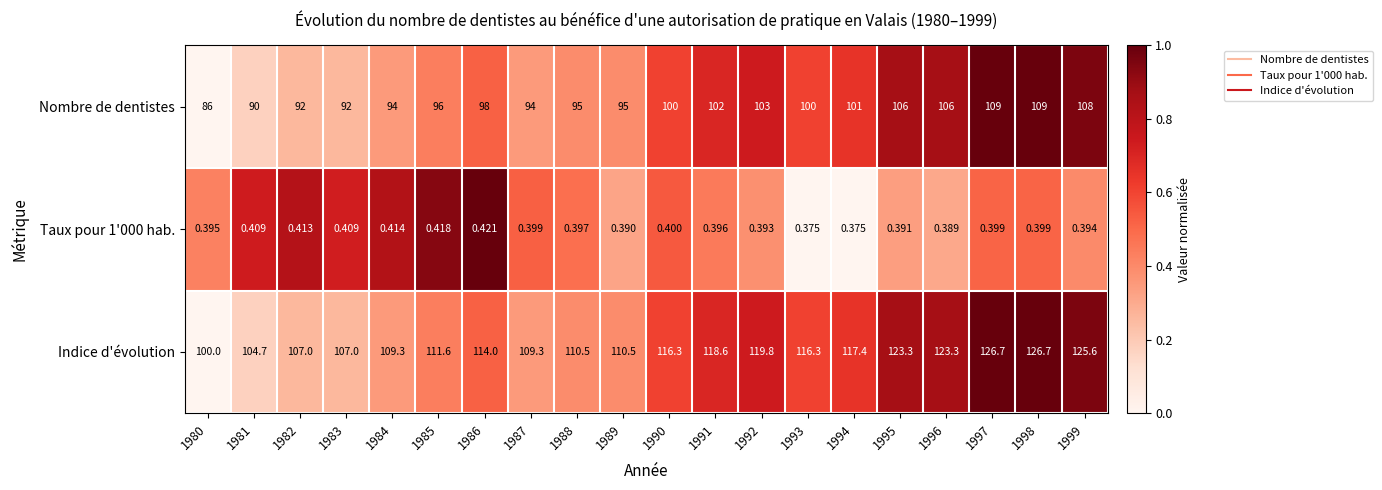

How many data points in Nombre de dentistes are less than 100?

10